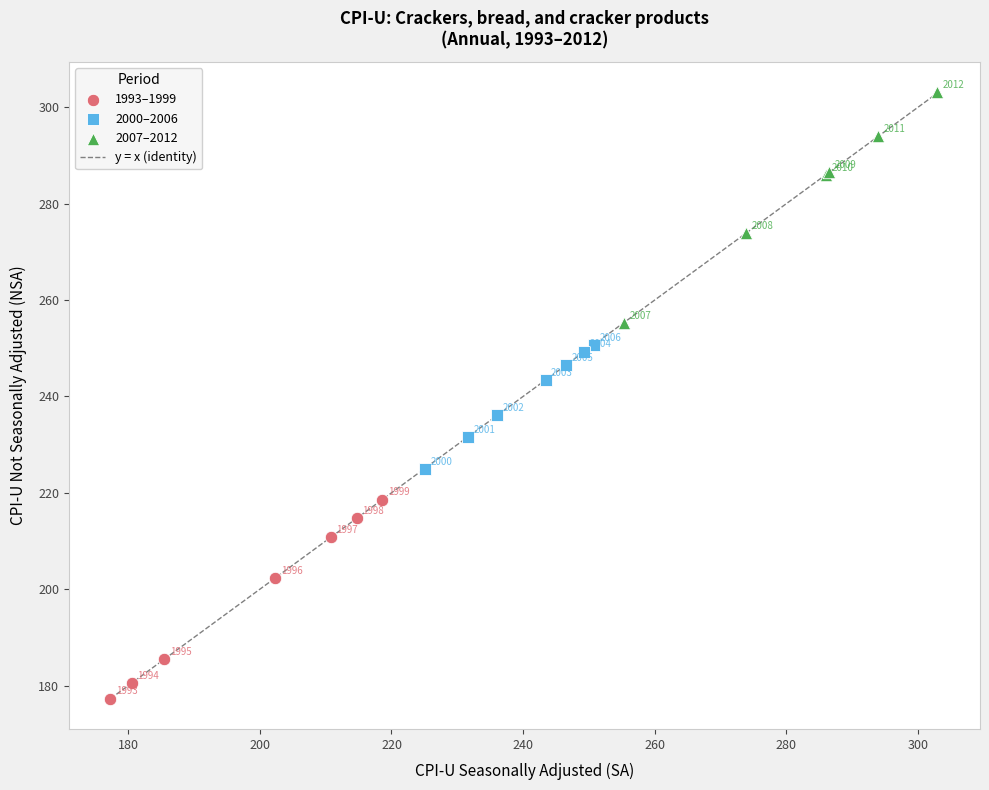

Which series contains the lowest Y value?

1993–1999